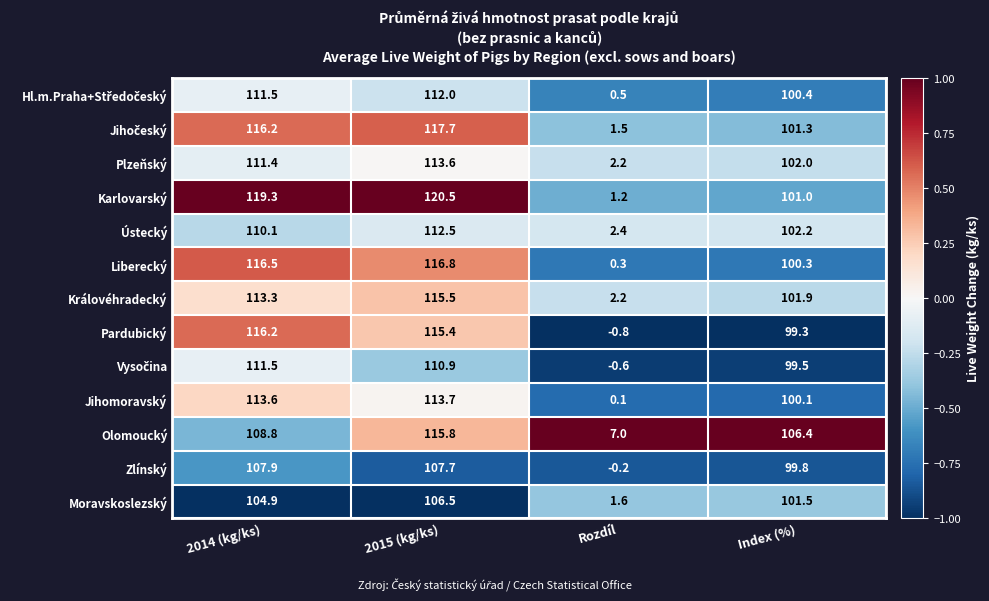

The Ústecký series shows 112.5 at 2015 (kg/ks). True or false?

True